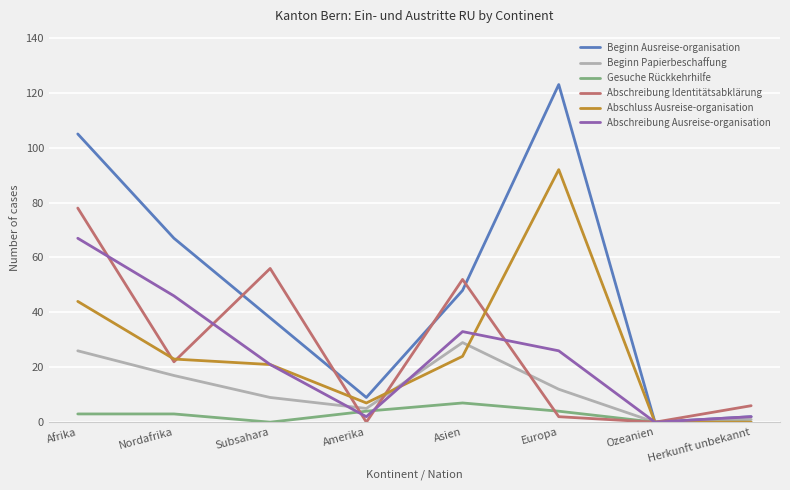

Count the number of data series in this chart.

6